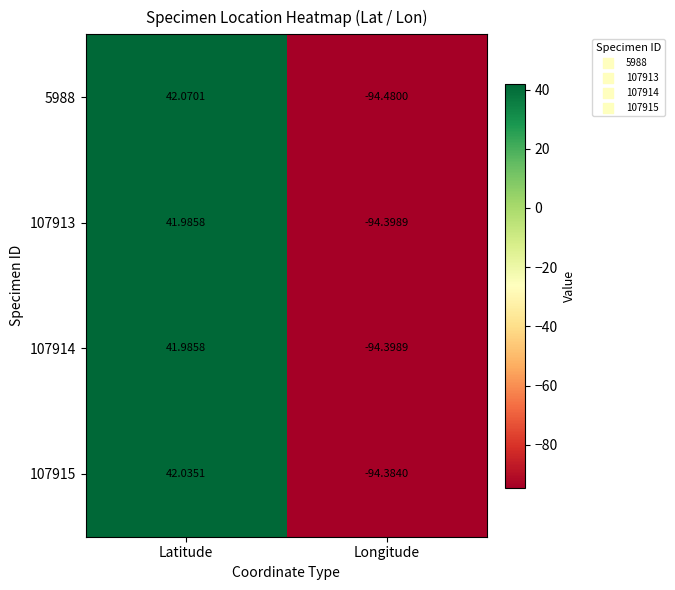

Where is 5988 nearest to the value -26?

Latitude